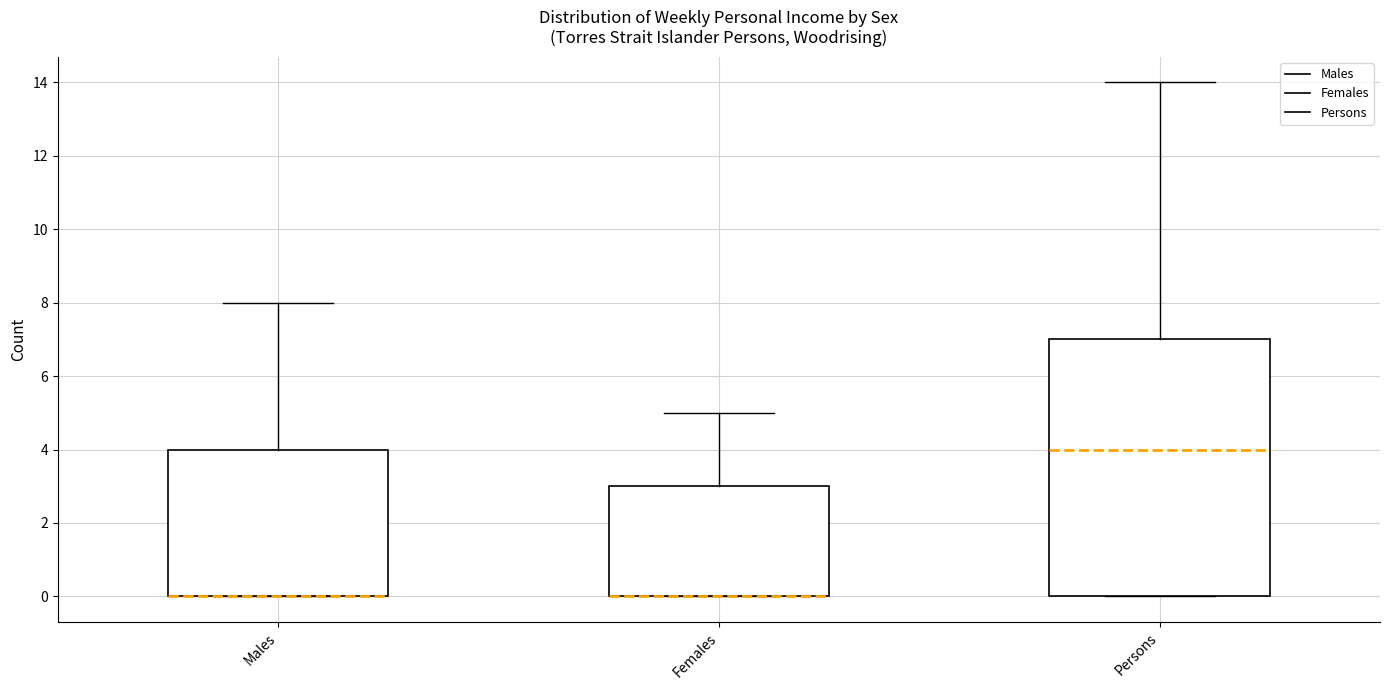

Which box is the tallest, from its lower edge to its upper edge?

Persons